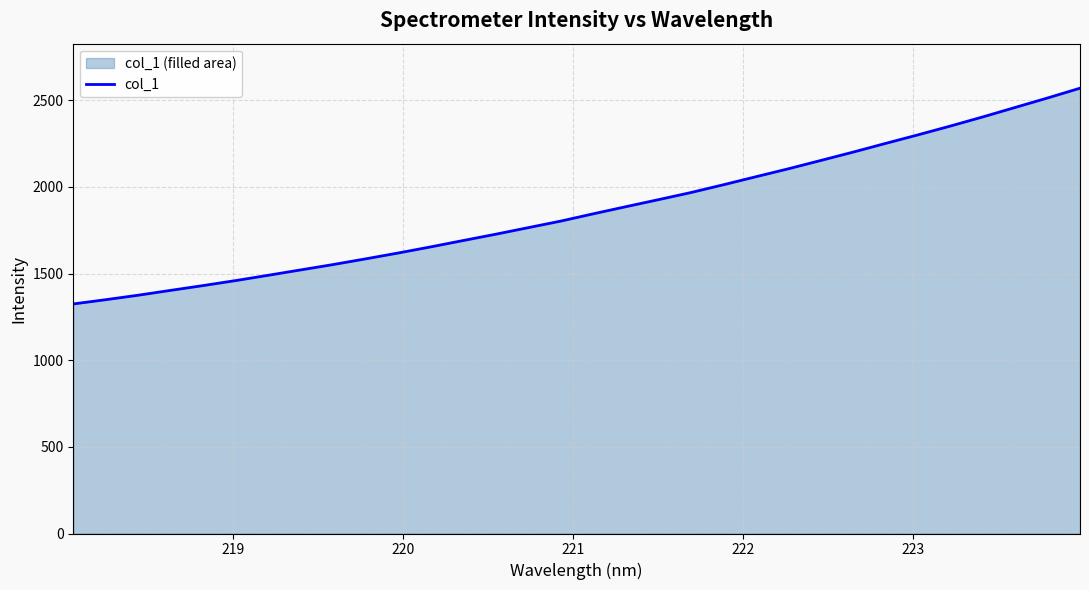

What is the maximum value shown in the chart?

2570.2